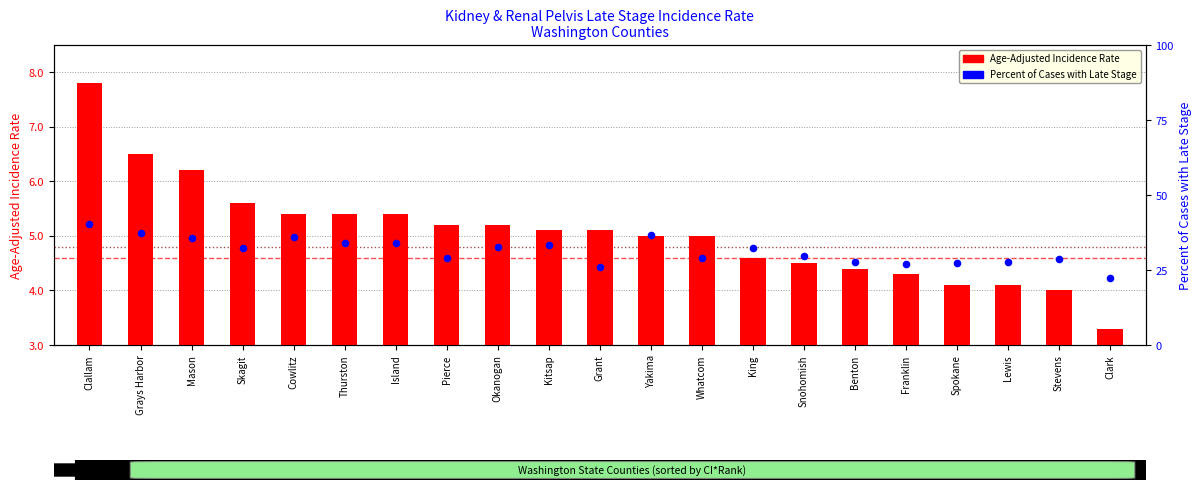

At how many categories does at least one series exceed 3?

21